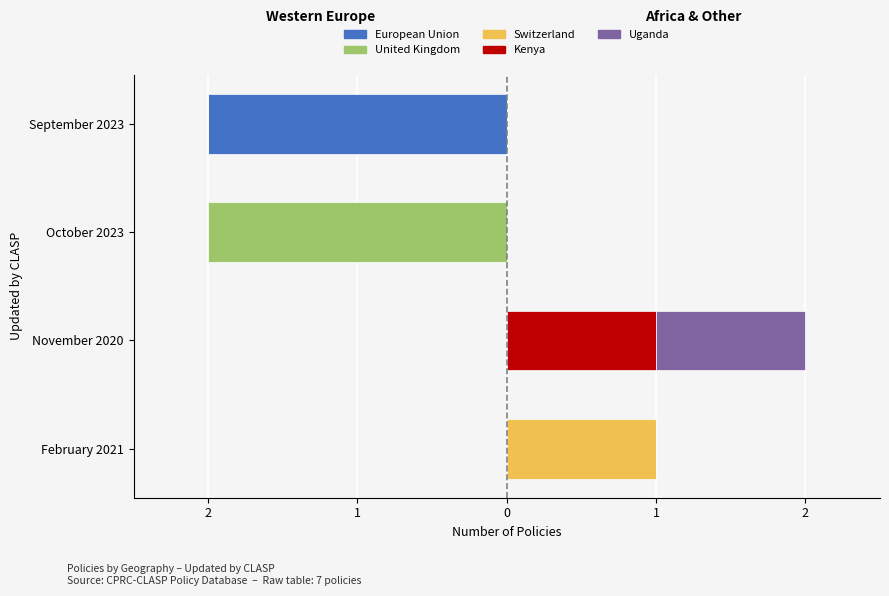

Reading right to left, extract all data points from this chart.

European Union: -2	0	0	0
United Kingdom: 0	-2	0	0
Switzerland: 0	0	0	1
Kenya: 0	0	1	0
Uganda: 0	0	1	0